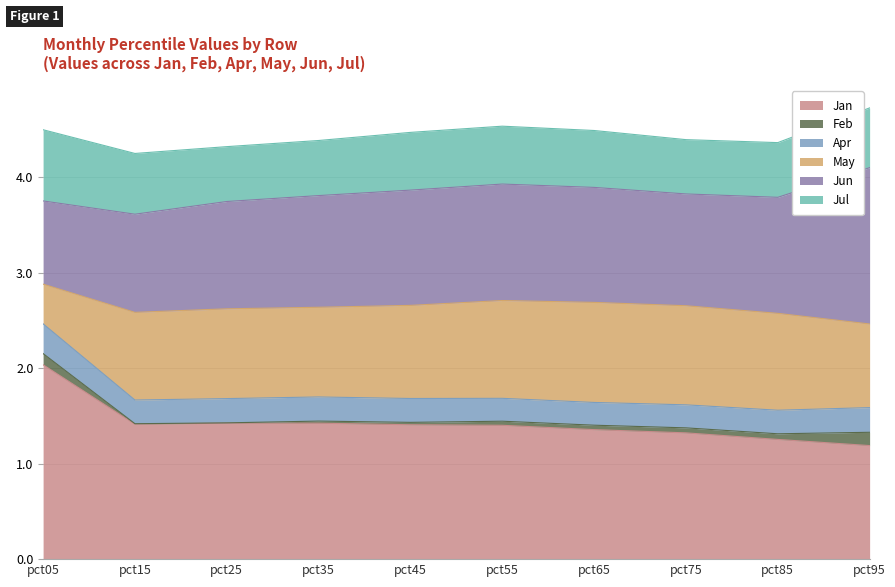

In Jun, how many points are higher than both neighbors (excluding endpoints)?

1